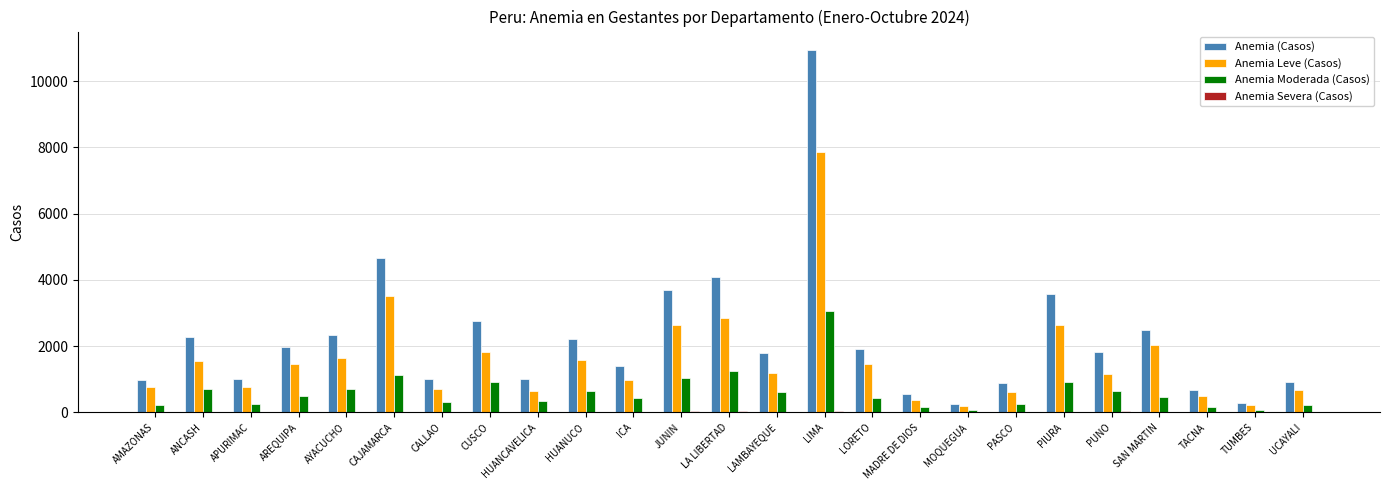

Where does the Anemia Moderada (Casos) series first go above 449?

ANCASH